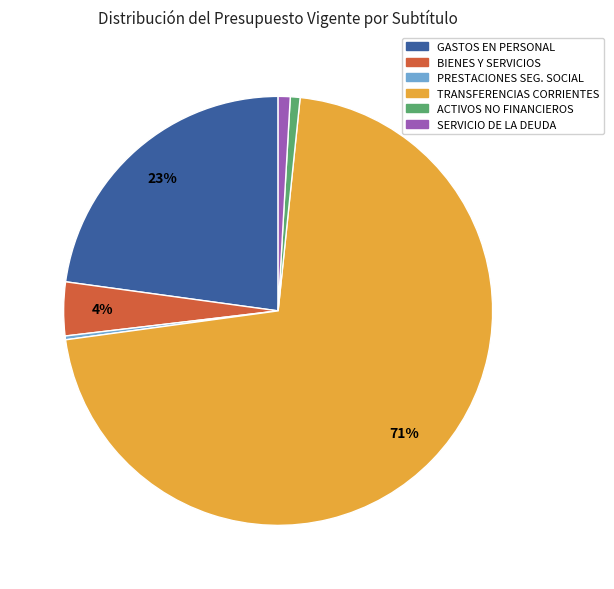

To the nearest percent, what is the difference between the largest and smallest slice percentages?

71%